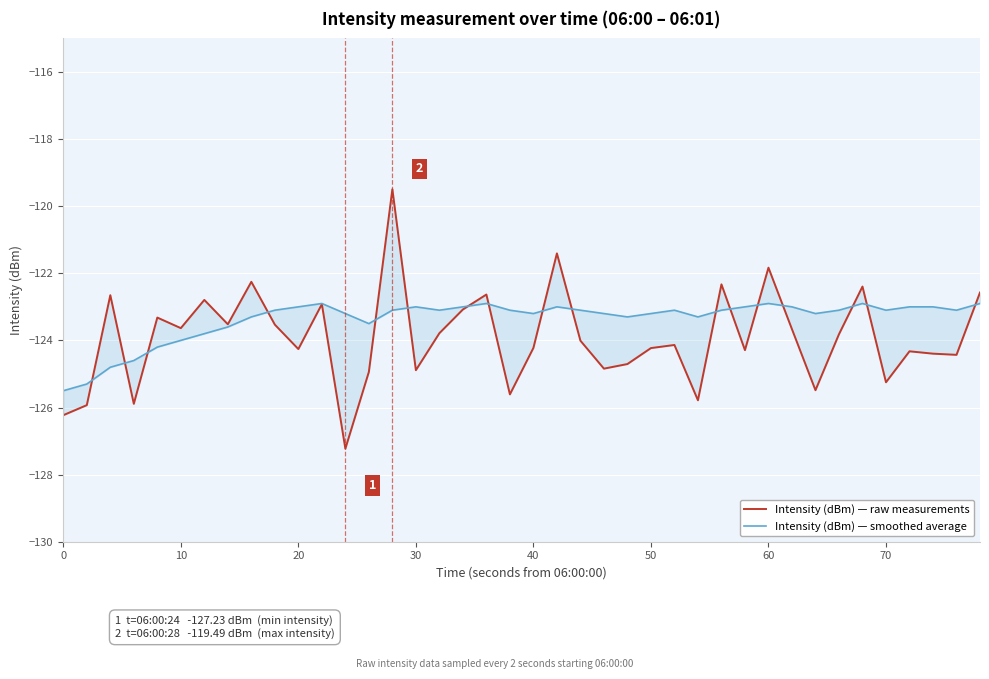

Which series has the largest total across all categories?

Intensity (dBm) — smoothed average